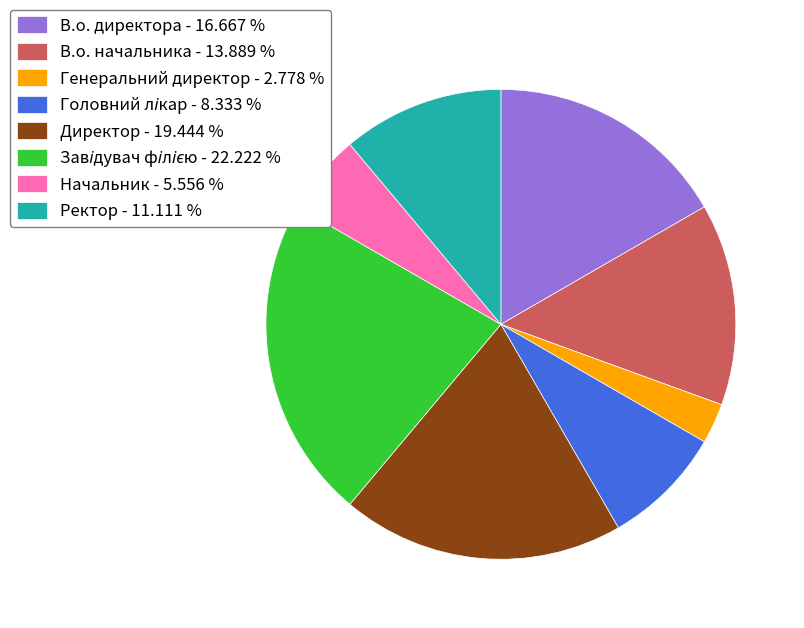

Combined, do В.о. директора - 16.667 % and В.о. начальника - 13.889 % account for over 50%?

No